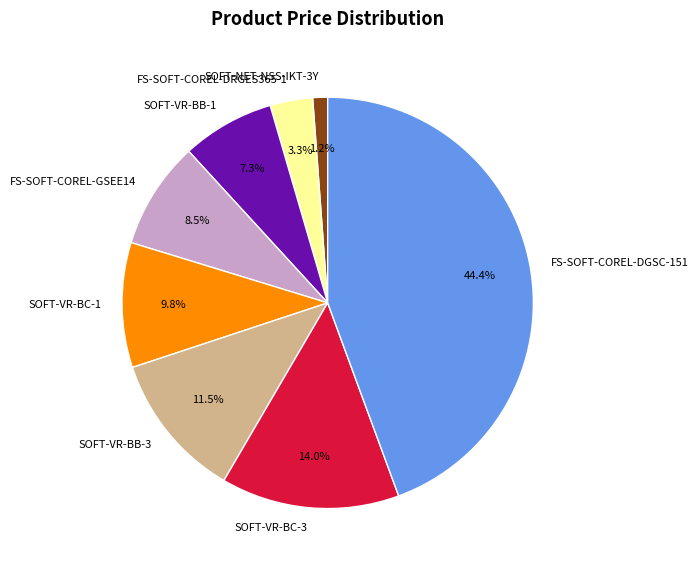

True or false: SOFT-VR-BC-3 accounts for 14% of the total.

True